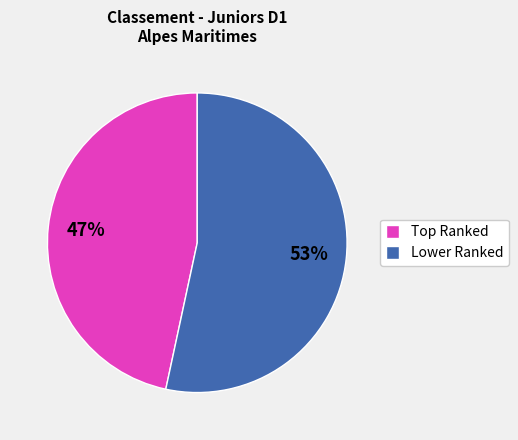

Rank the categories by value from lowest to highest.

Top Ranked, Lower Ranked